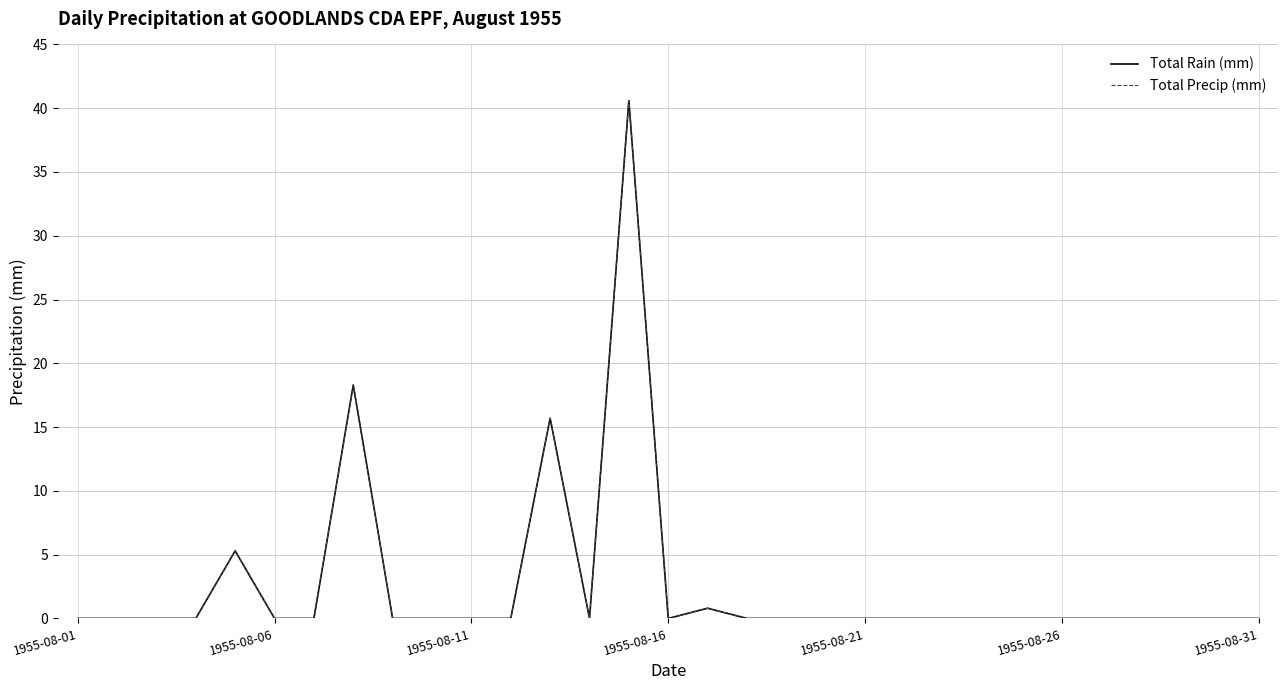

Does the chart display data point markers on the line(s)?

No